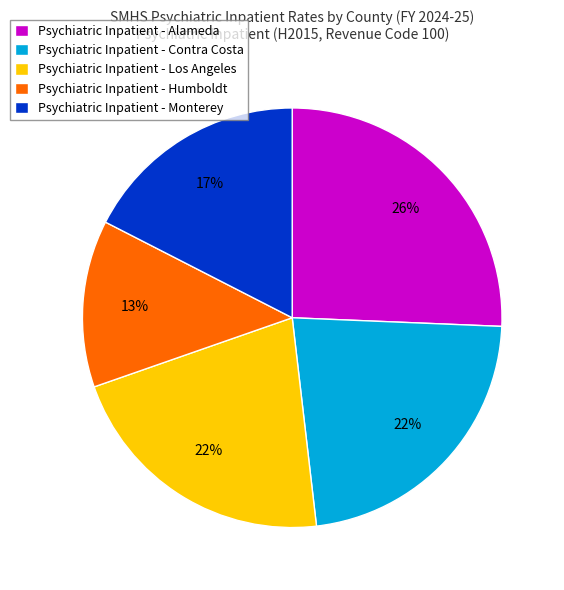

Do Psychiatric Inpatient - Contra Costa and Psychiatric Inpatient - Los Angeles together represent more than half of the pie?

No